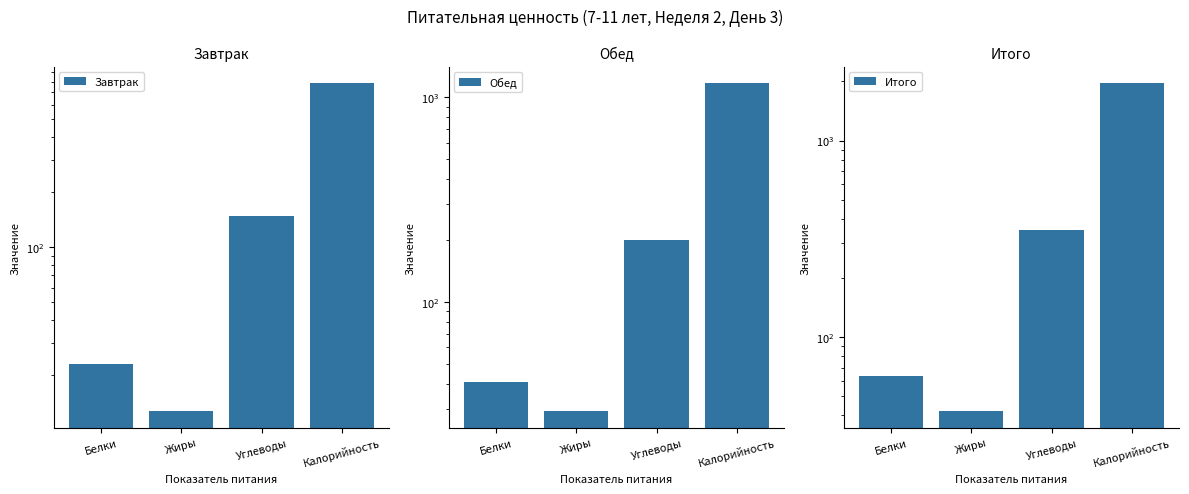

What is the difference between the highest and lowest values at Калорийность?

1171.9